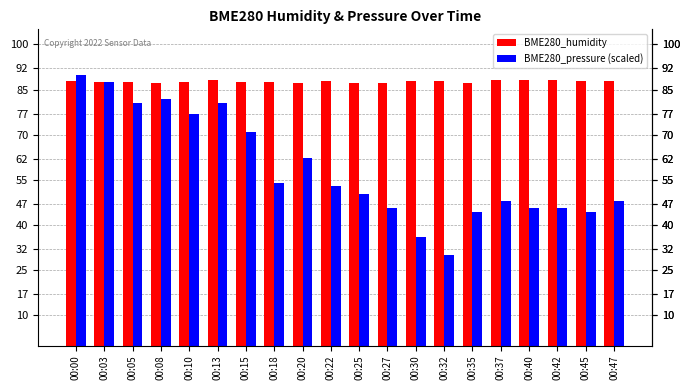

Which series has the largest total across all categories?

BME280_humidity